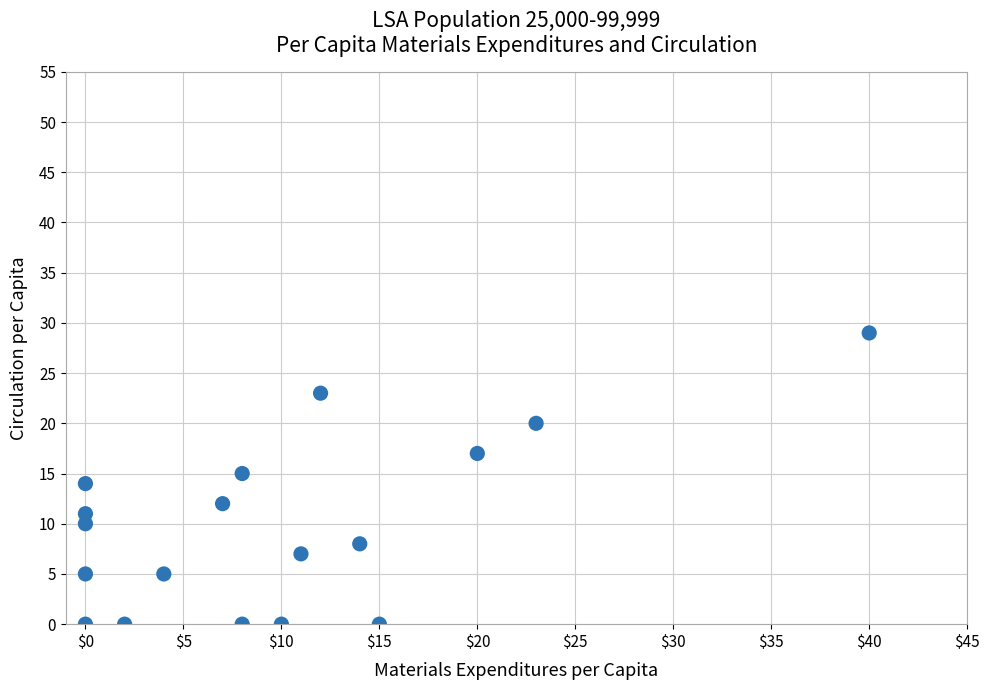

What is the range of Y values (max minus min)?

29